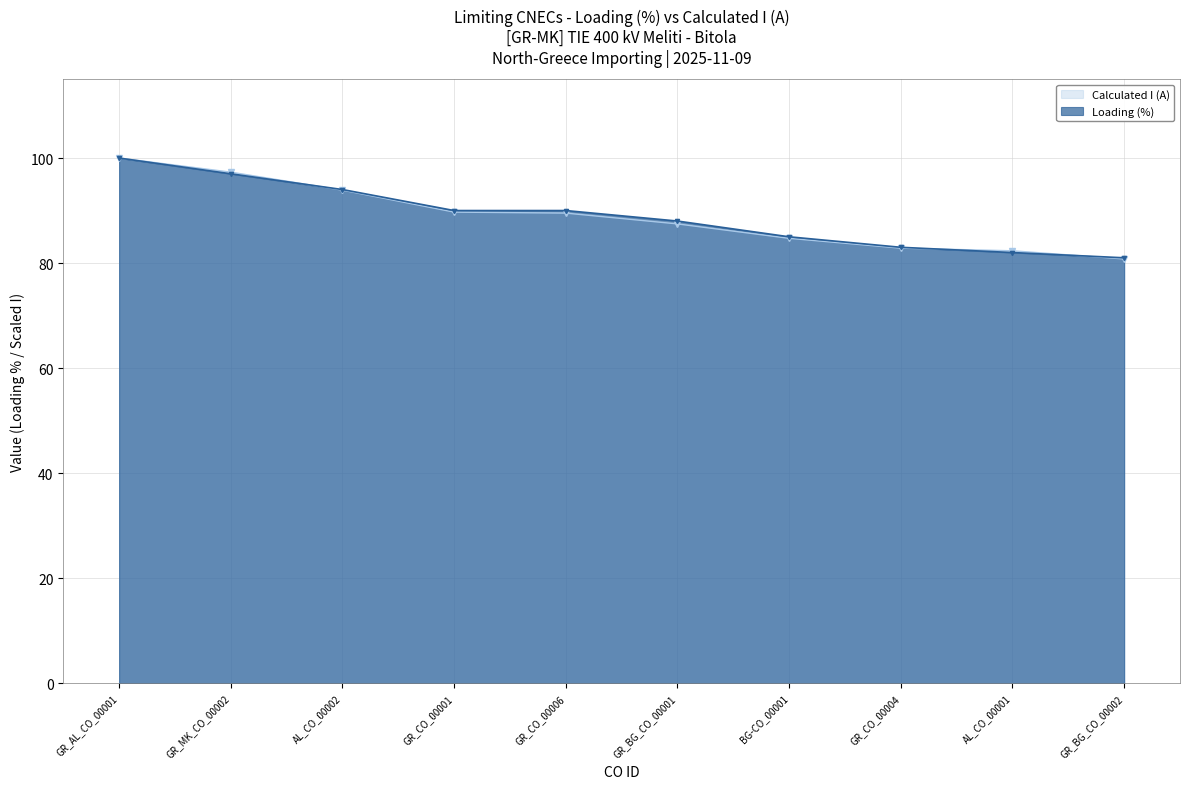

What is the difference between the second highest and second lowest values in the Loading (%) series?

15.0